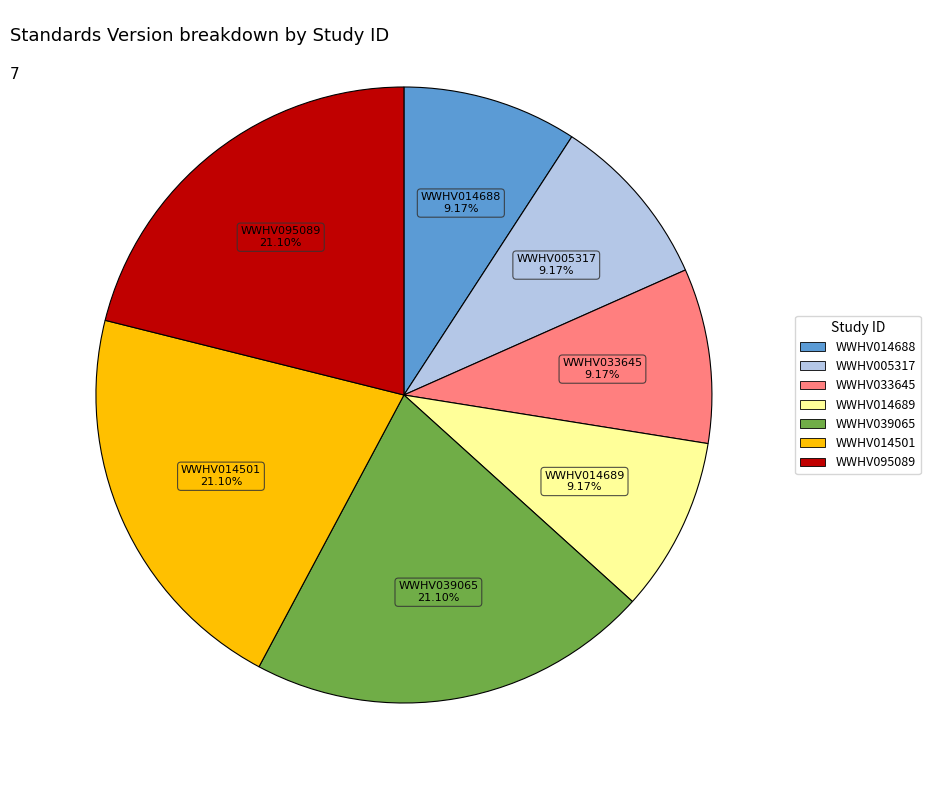

Is it true that WWHV005317 is 9% of the pie?

True